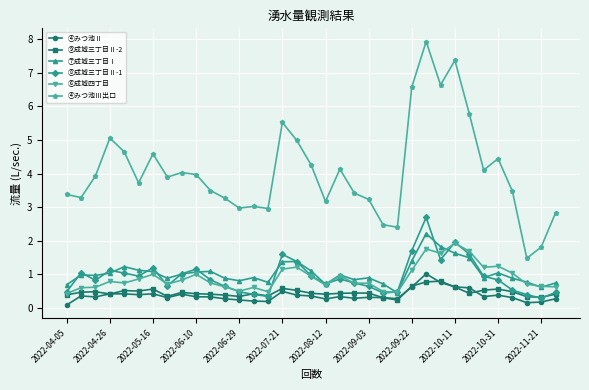

List the series in order of their peak value, highest first.

④みつ池Ⅲ出口, ⑧成城三丁目Ⅱ-1, ⑦成城三丁目Ⅰ, ⑥成城四丁目, ④みつ池Ⅱ, ⑨成城三丁目Ⅱ-2